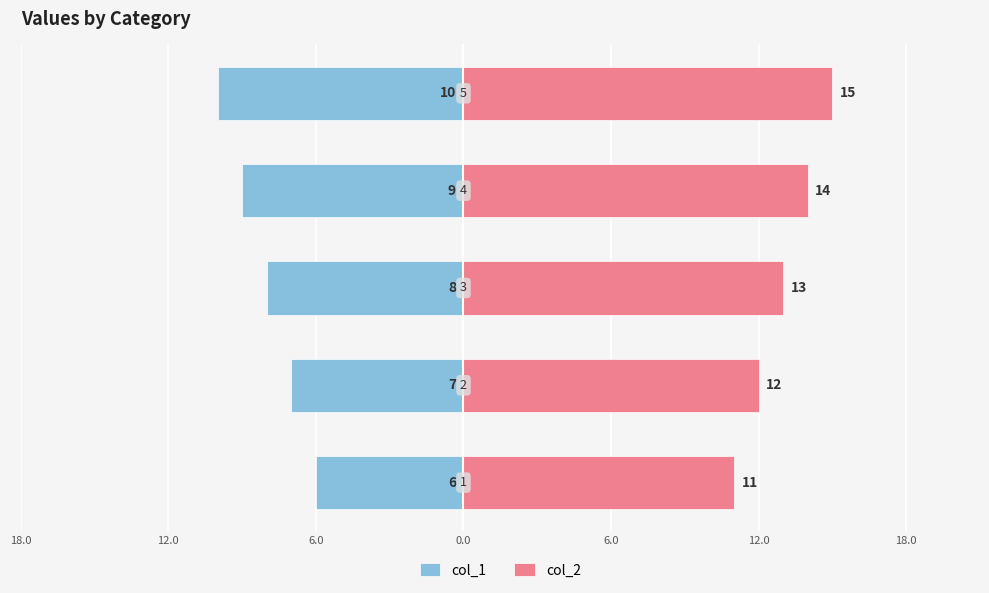

Is the value of col_1 at 6.0 greater than the value of col_2 at 12.0?

No